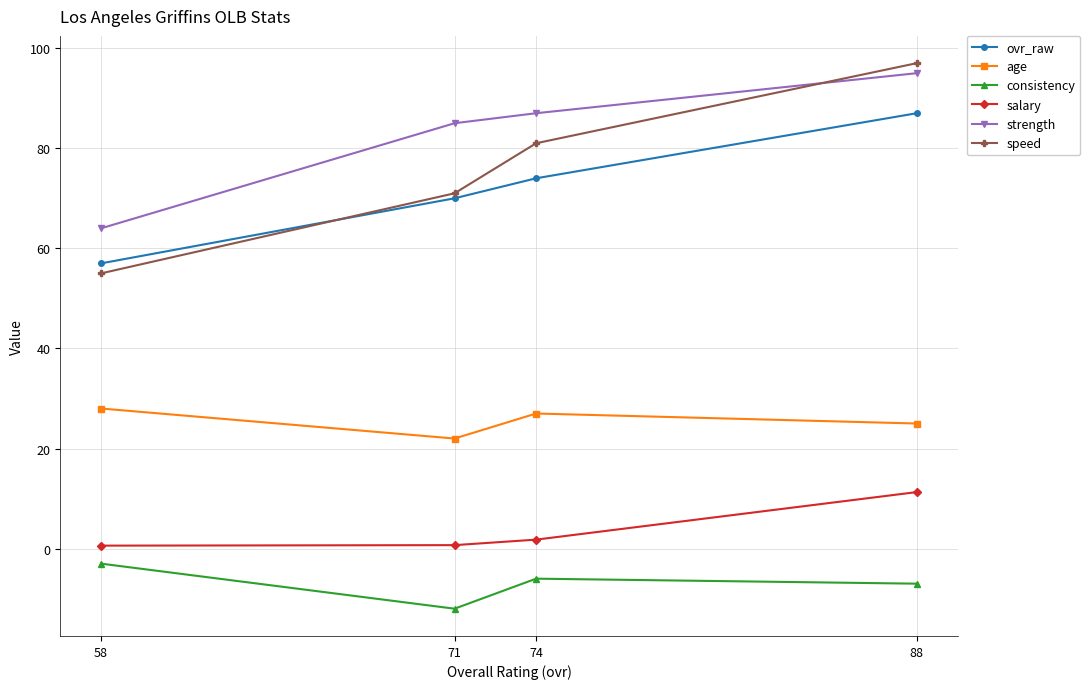

What value does the salary series have at 88?

11.3